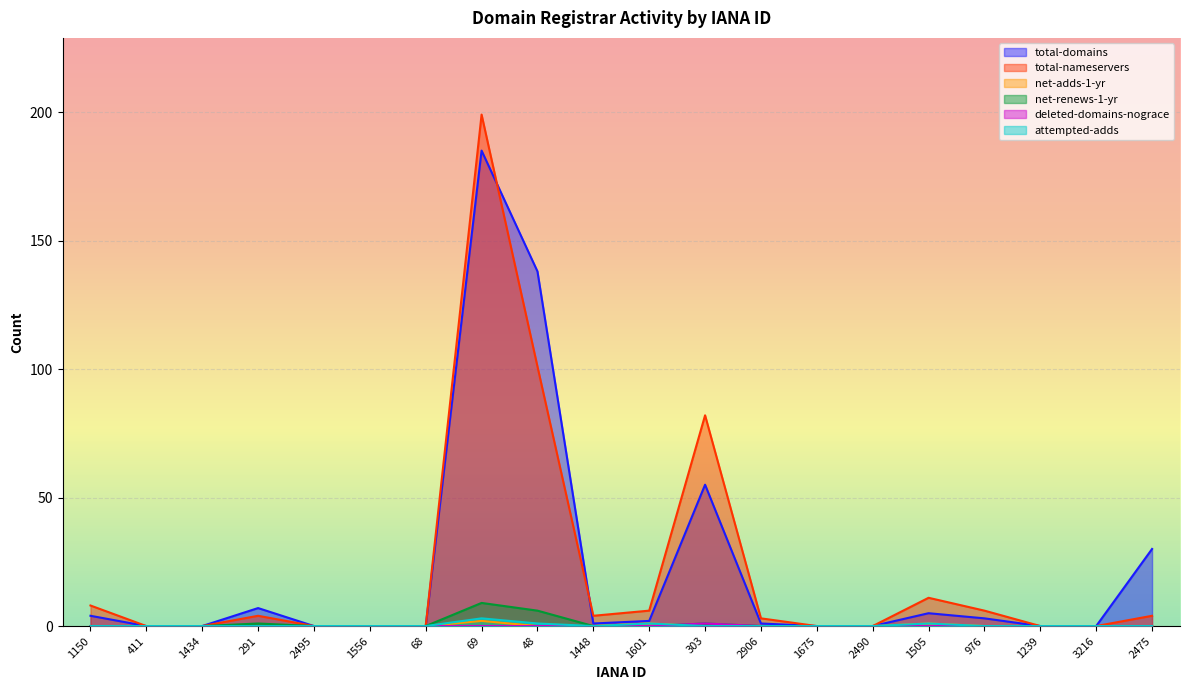

Reading right to left, transcribe all the data shown in this chart.

total-domains: 30	0	0	3	5	0	0	1	55	2	1	138	185	0	0	0	7	0	0	4
total-nameservers: 4	0	0	6	11	0	0	3	82	6	4	101	199	0	0	0	4	0	0	8
net-adds-1-yr: 0	0	0	0	1	0	0	0	0	1	0	0	2	0	0	0	0	0	0	0
net-renews-1-yr: 0	0	0	0	0	0	0	0	1	0	0	6	9	0	0	0	1	0	0	0
deleted-domains-nograce: 0	0	0	0	0	0	0	0	1	0	0	0	0	0	0	0	0	0	0	0
attempted-adds: 0	0	0	0	1	0	0	0	0	1	0	1	3	0	0	0	0	0	0	0